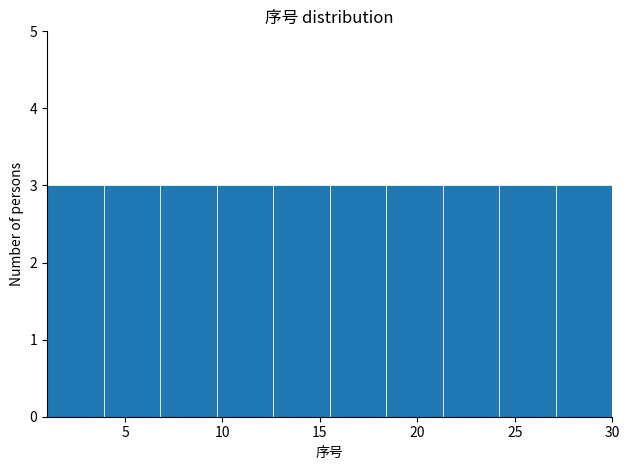

What is the height of the bar covering 24.2 to 27.1 on the x-axis? Neither the bar edges nor the heights are printed on the chart, so give them approximately, as read against the axes.

3